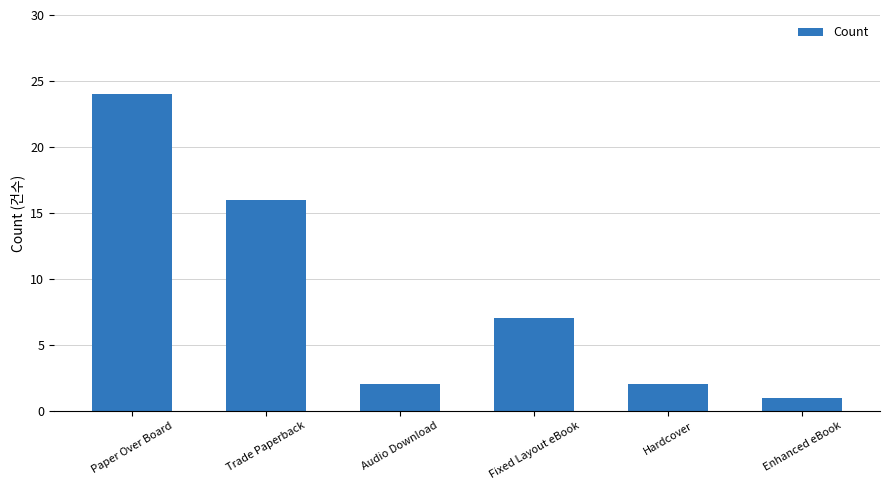

What is the average value?

9